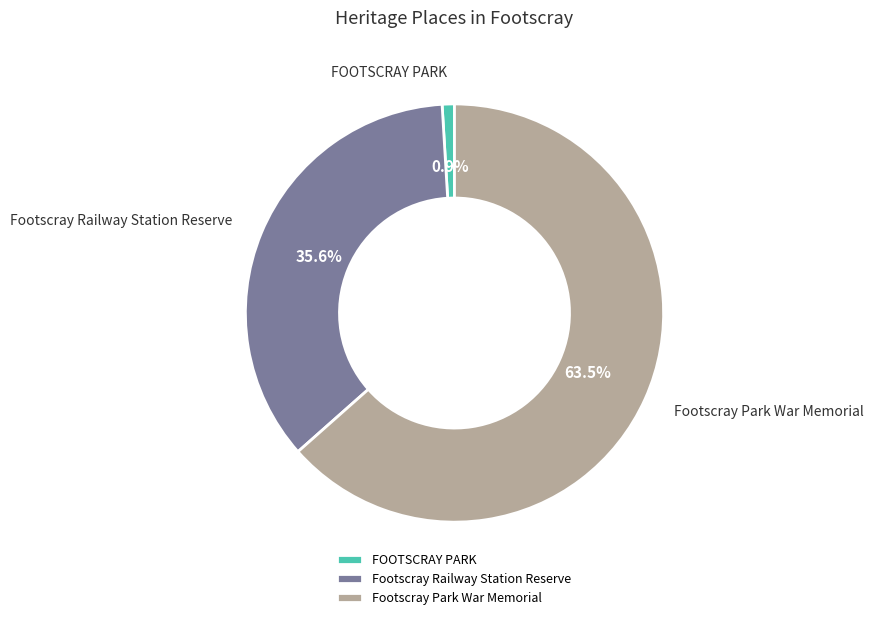

What is the ratio of the value at Footscray Park War Memorial to the value at FOOTSCRAY PARK?

67.0